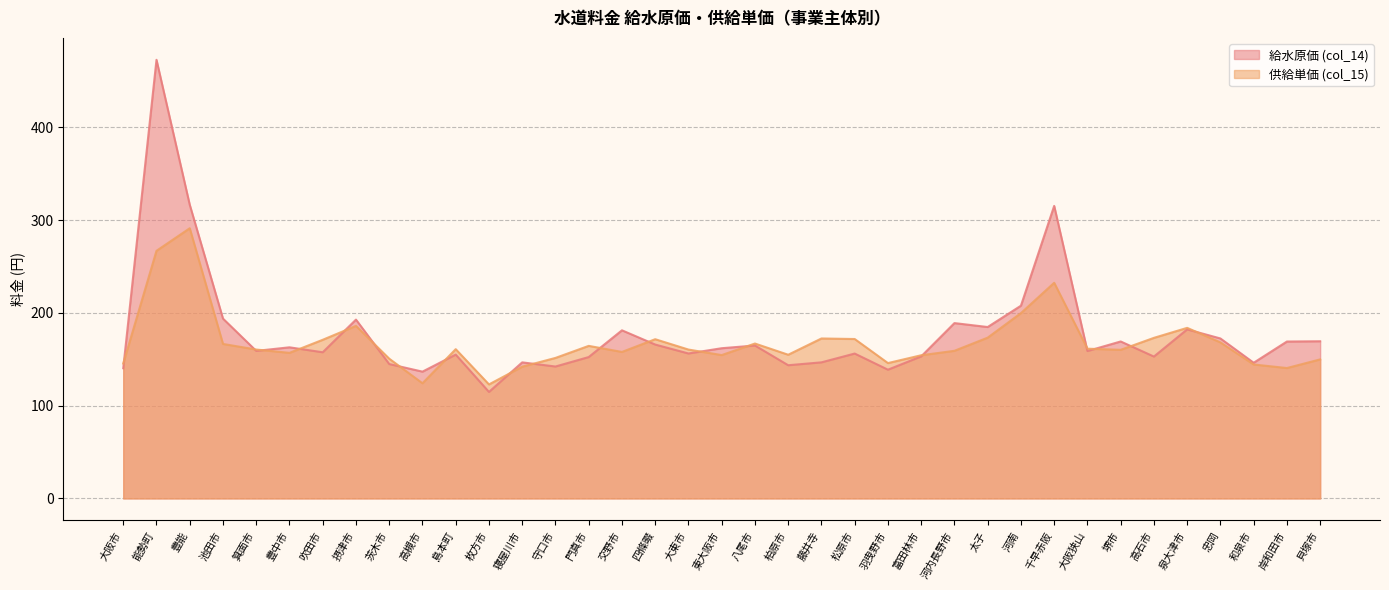

In 供給単価 (col_15), how many points are lower than both neighbors (excluding endpoints)?

9